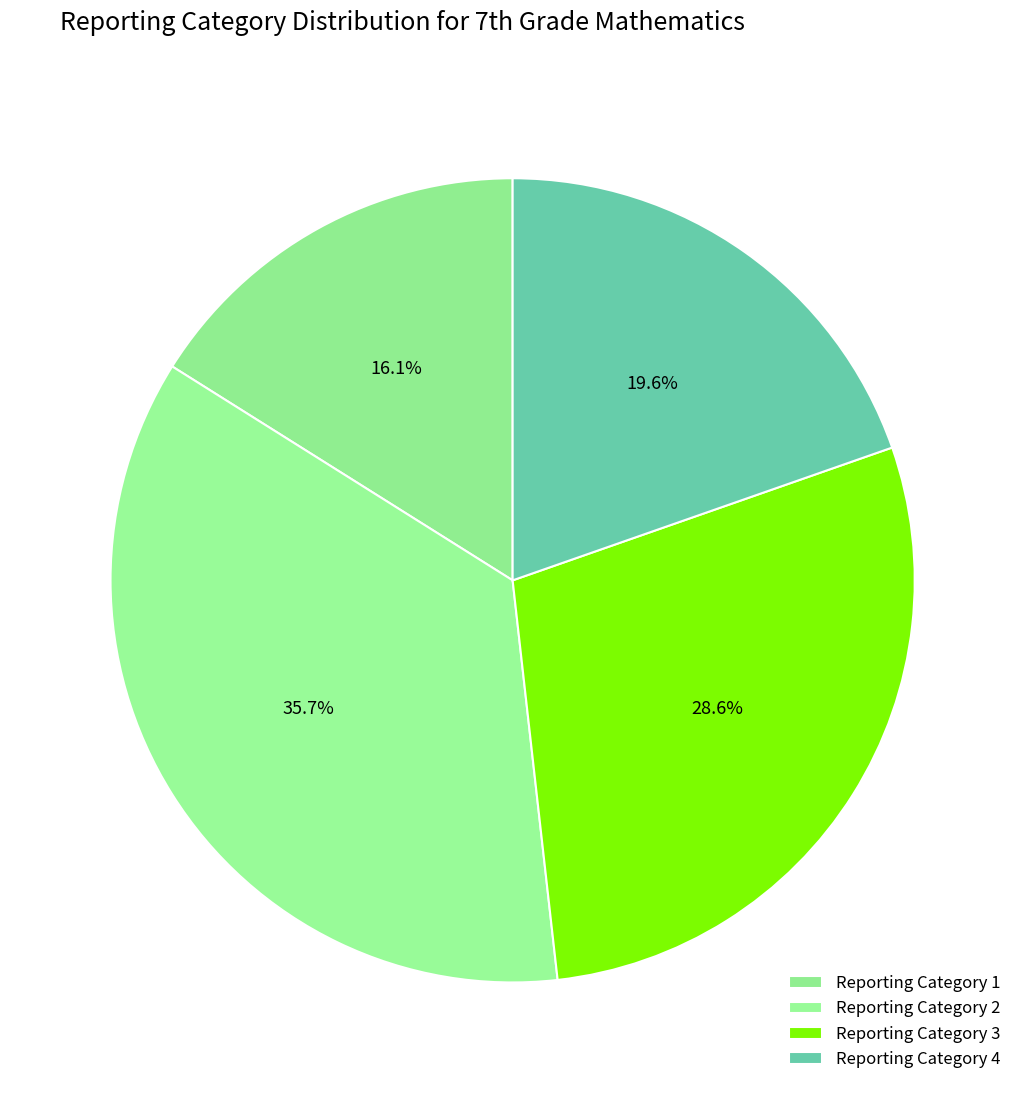

To the nearest percent, what is the combined percentage of Reporting Category 1 and Reporting Category 3?

45%